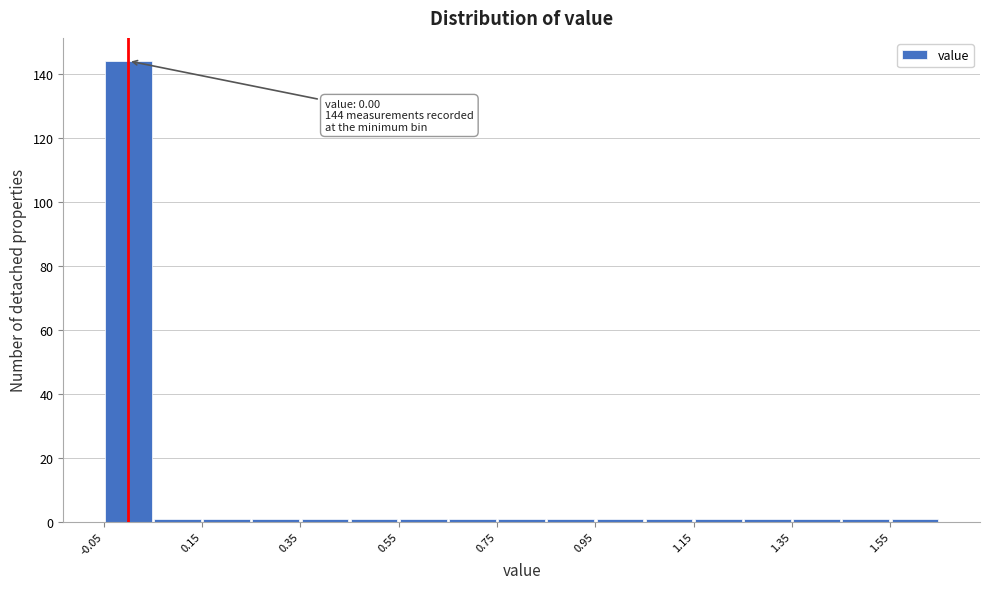

Which range on the x-axis has the tallest bar?

-0.05 to 0.05